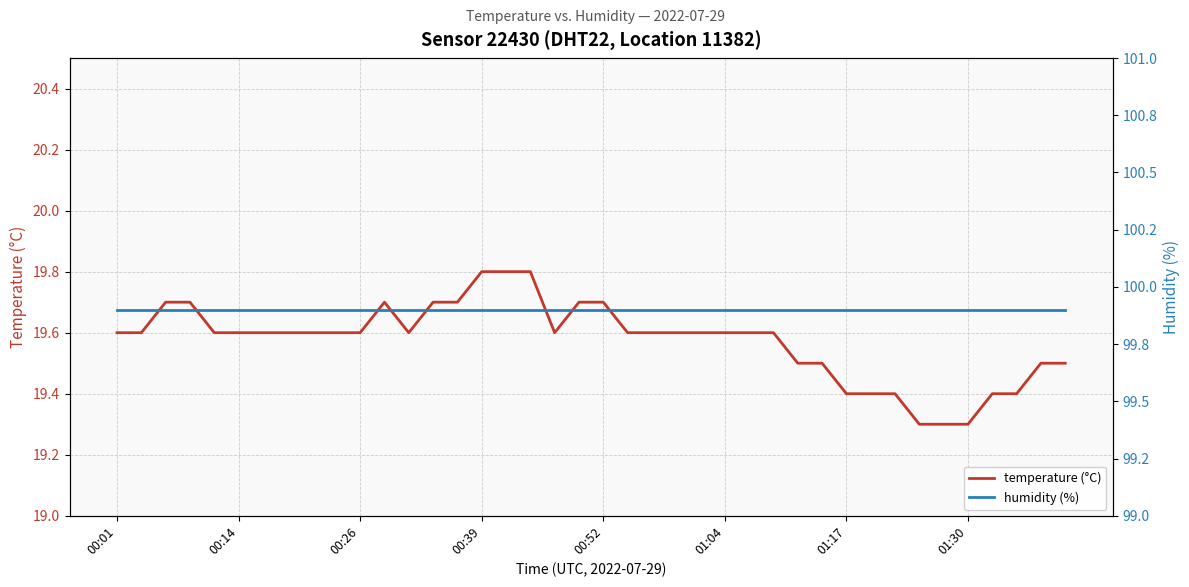

Reading right to left, list all the values displayed in this chart.

temperature (°C): 19.5	19.5	19.4	19.4	19.3	19.3	19.3	19.4	19.4	19.4	19.5	19.5	19.6	19.6	19.6	19.6	19.6	19.6	19.6	19.7	19.7	19.6	19.8	19.8	19.8	19.7	19.7	19.6	19.7	19.6	19.6	19.6	19.6	19.6	19.6	19.6	19.7	19.7	19.6	19.6
humidity (%): 99.9	99.9	99.9	99.9	99.9	99.9	99.9	99.9	99.9	99.9	99.9	99.9	99.9	99.9	99.9	99.9	99.9	99.9	99.9	99.9	99.9	99.9	99.9	99.9	99.9	99.9	99.9	99.9	99.9	99.9	99.9	99.9	99.9	99.9	99.9	99.9	99.9	99.9	99.9	99.9